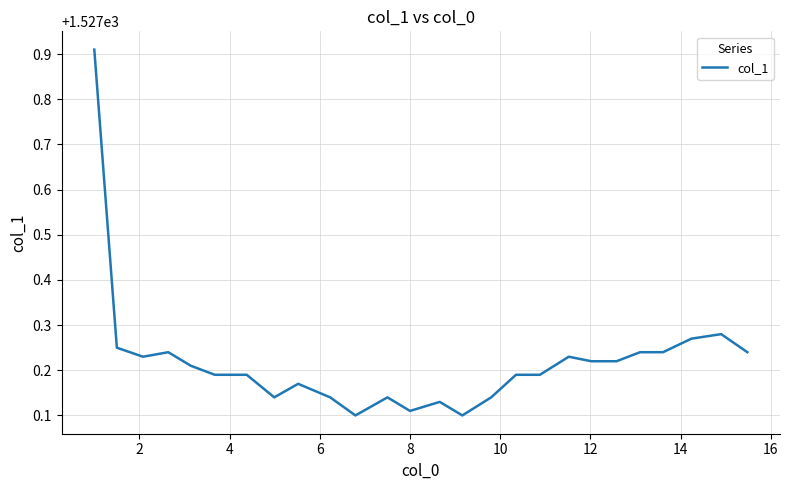

Does the chart have visible grid lines?

Yes